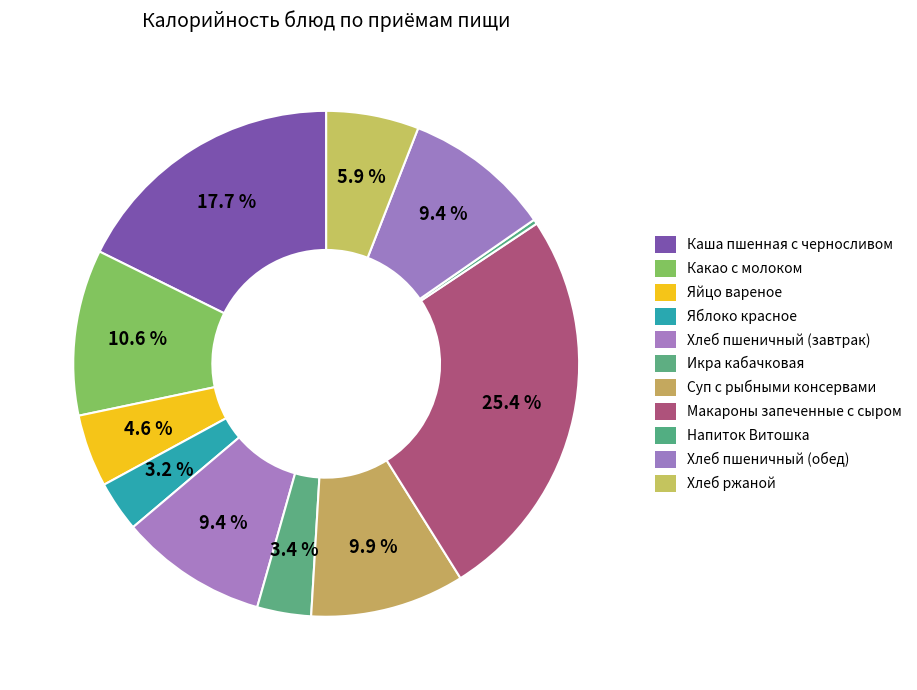

Is Напиток Витошка the majority of the pie?

No